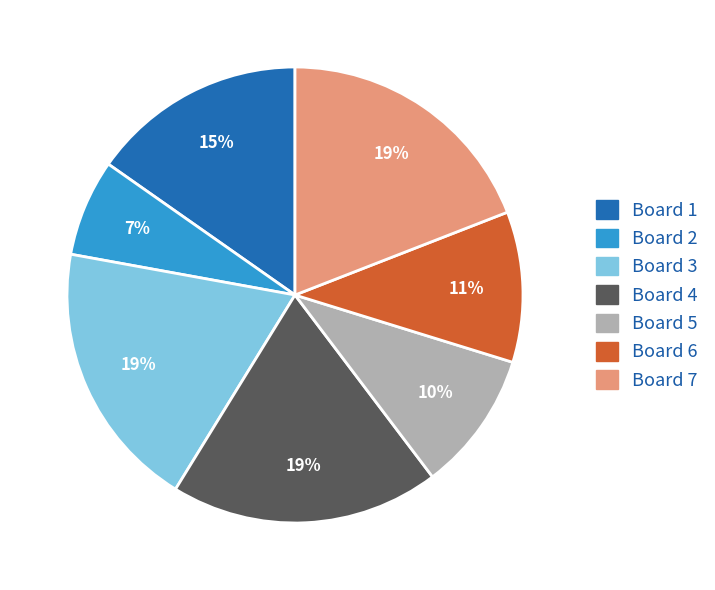

To the nearest percent, what portion does Board 2 represent?

7%